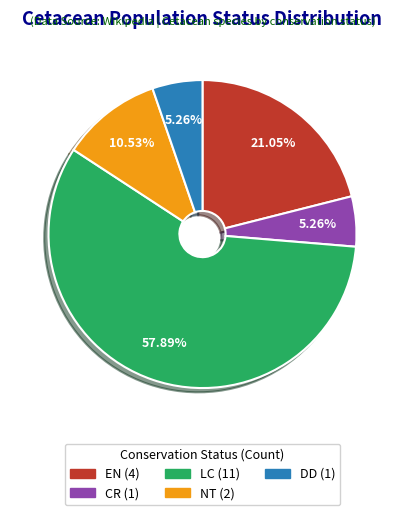

To the nearest percent, what is the difference between the largest and smallest slice percentages?

53%